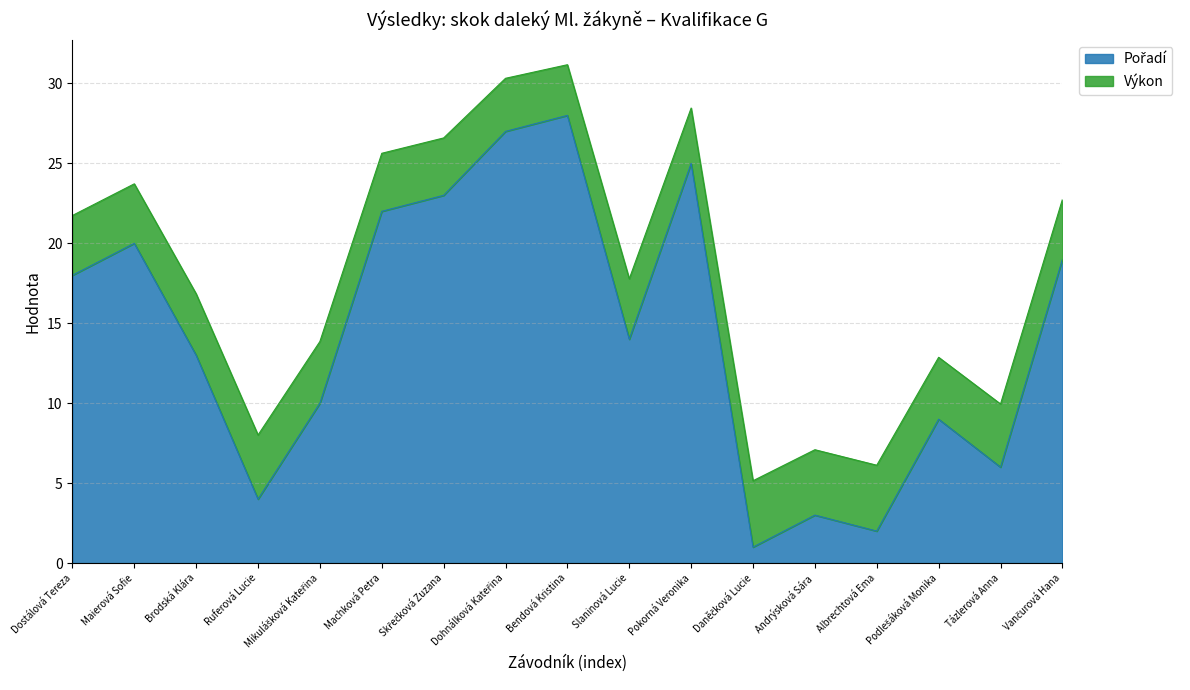

Approximately how many times larger is the value at Dostálová Tereza compared to Daněčková Lucie?

18.0